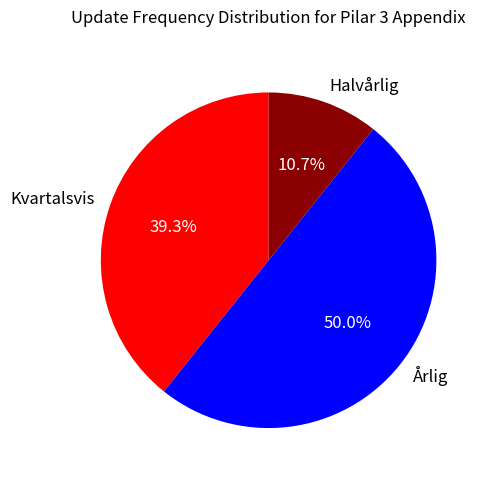

To the nearest percent, what is the average slice percentage?

33%